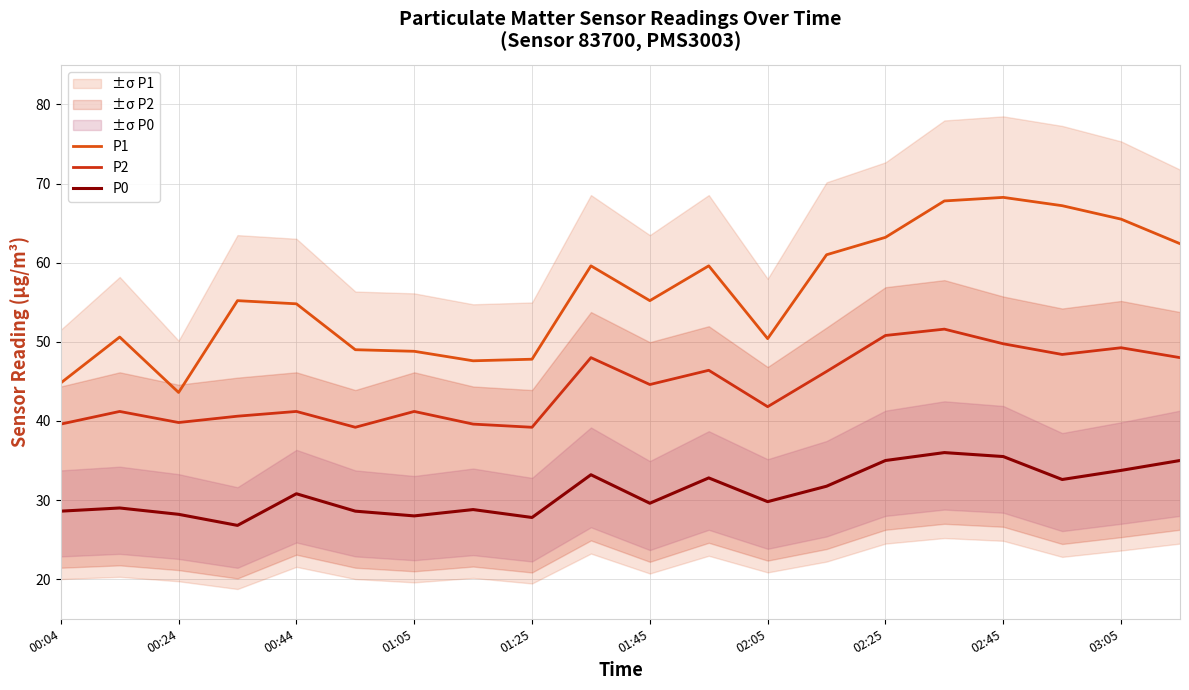

Where is the first local minimum for P2?

00:24